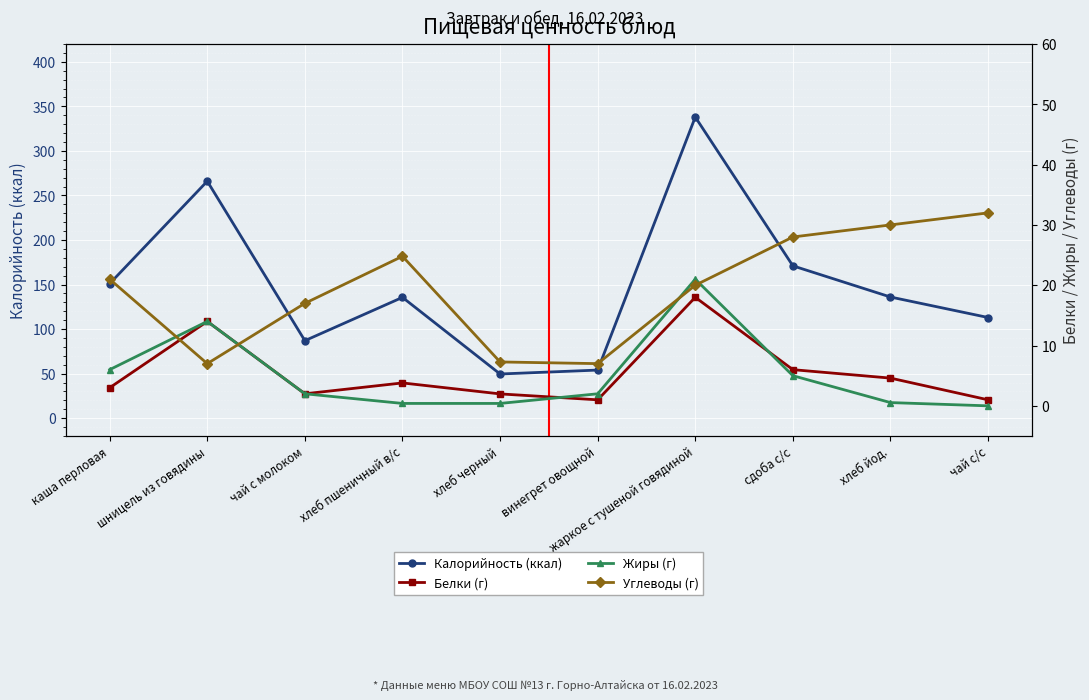

What is the difference between the maximum and second lowest values in the Калорийность (ккал) series?

284.0